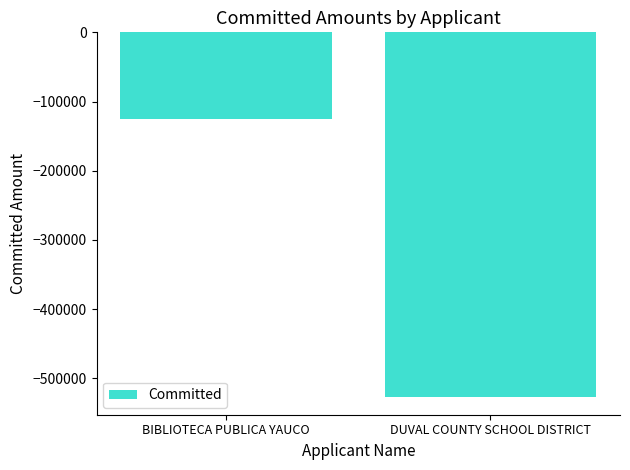

What is the value of the 2nd bar from the left?

-526153.4